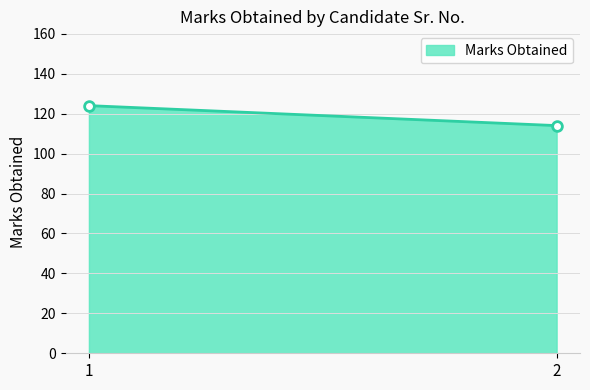

What is the difference between the values at 2 and 1?

10